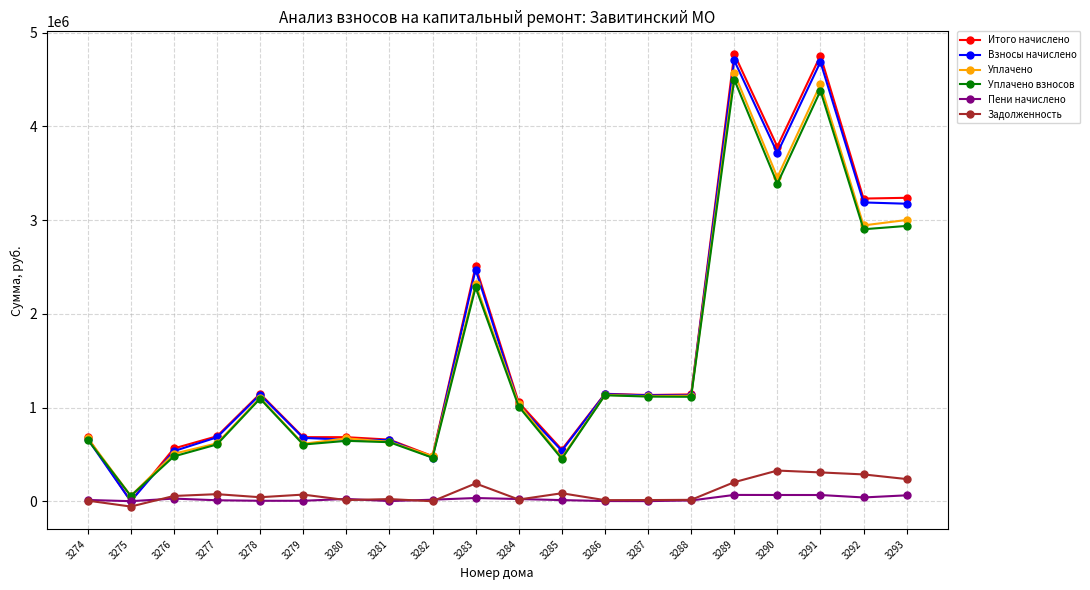

True or false: Пени начислено and Уплачено взносов intersect in this chart.

False